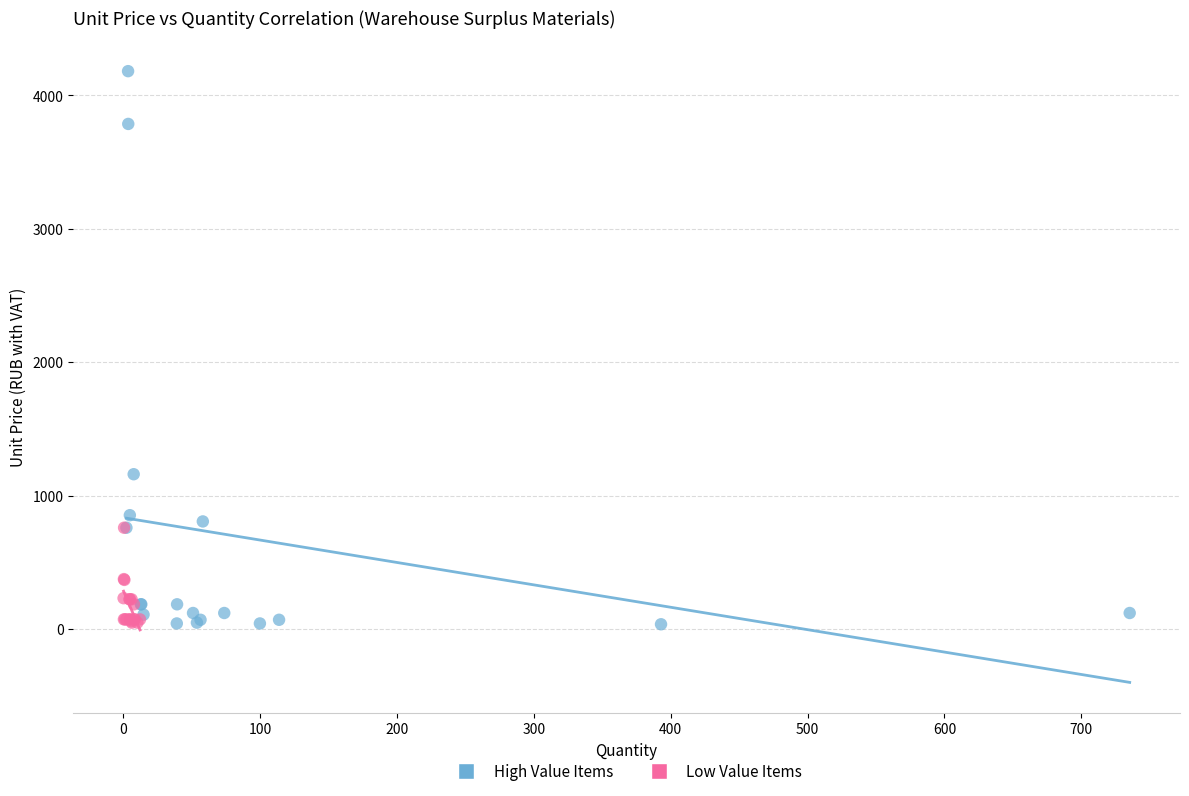

Which series contains the highest Y value?

High Value Items